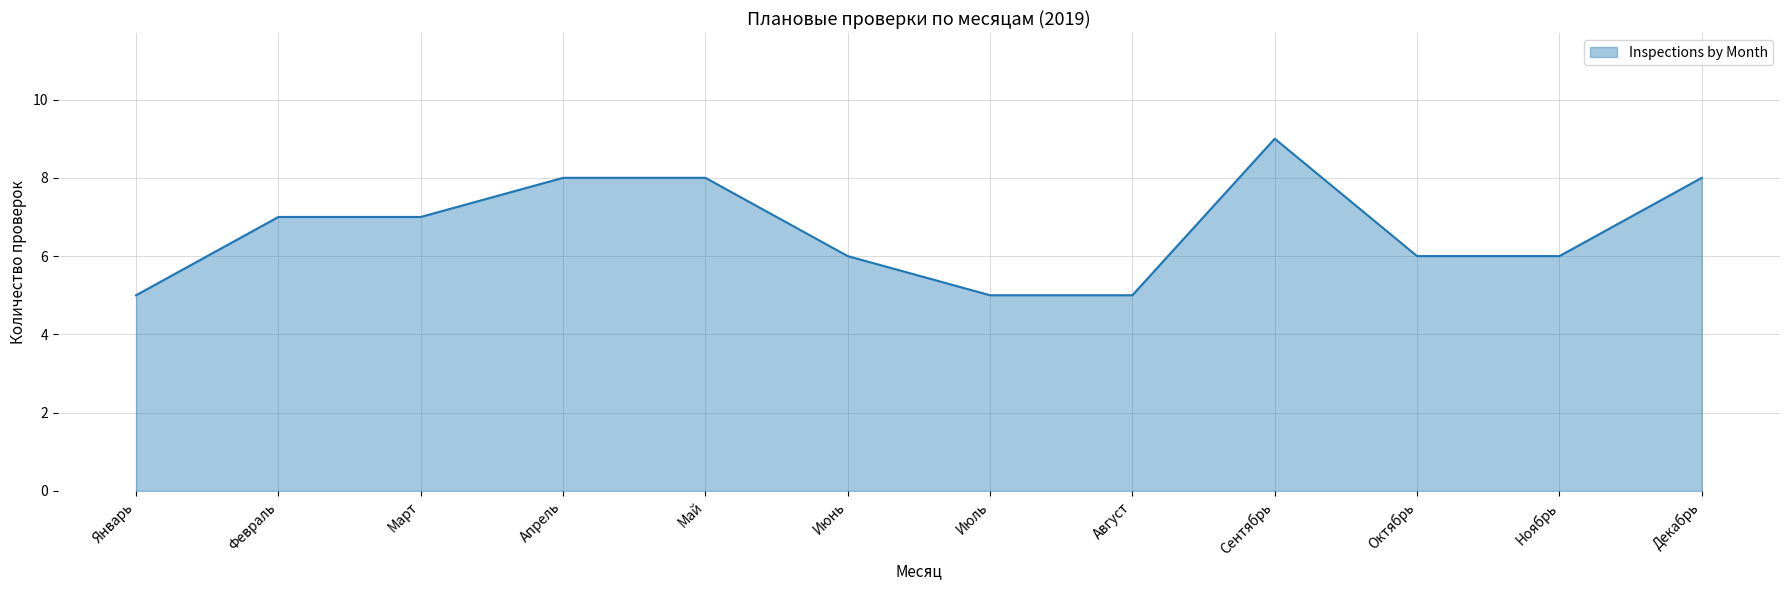

Is it true that the value at Ноябрь is 9?

False